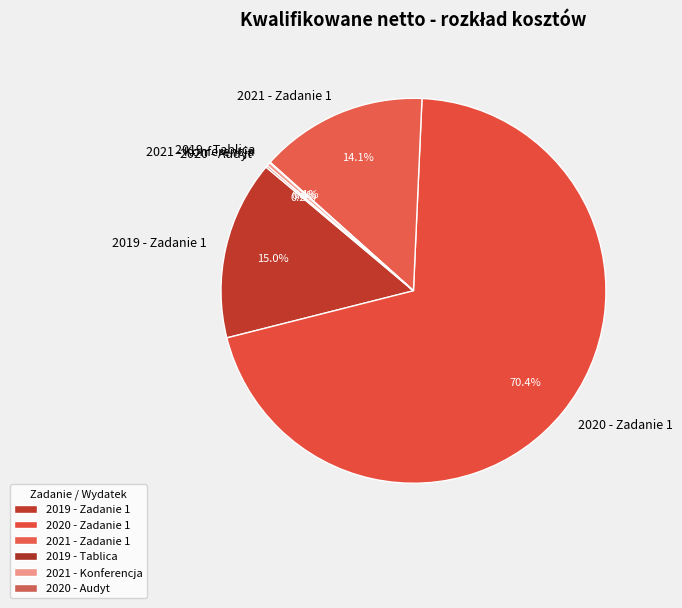

To the nearest percent, what is the difference between the largest and smallest slice percentages?

70%